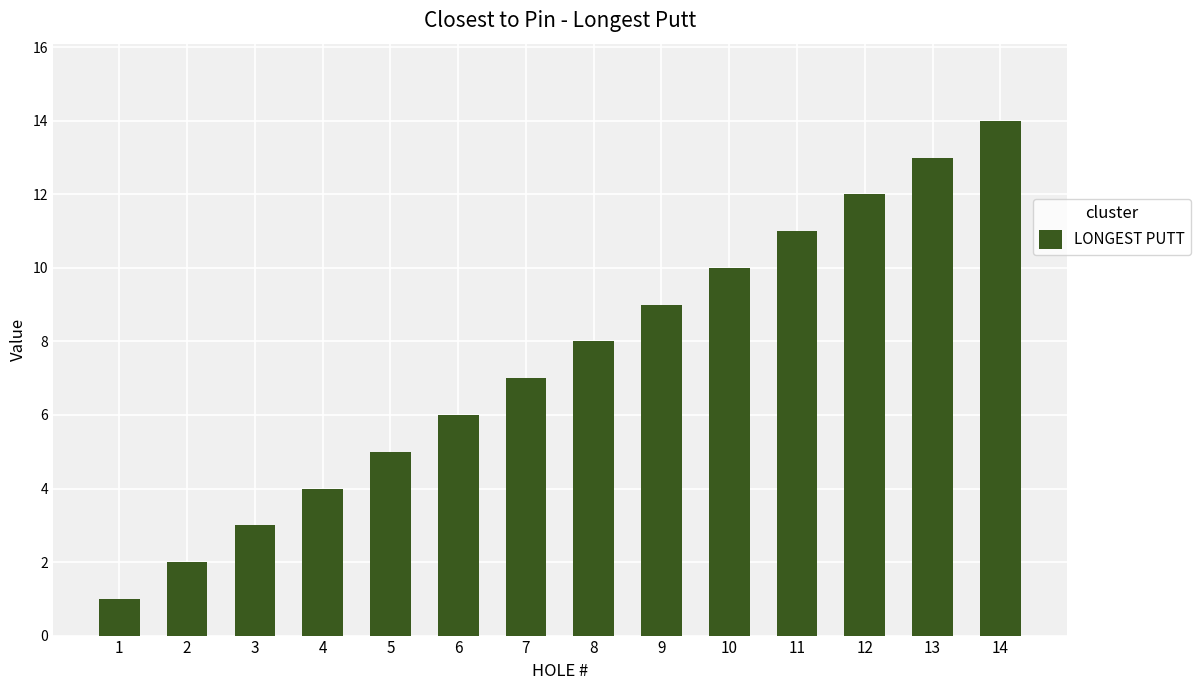

At which category does the chart reach its minimum across all series?

1